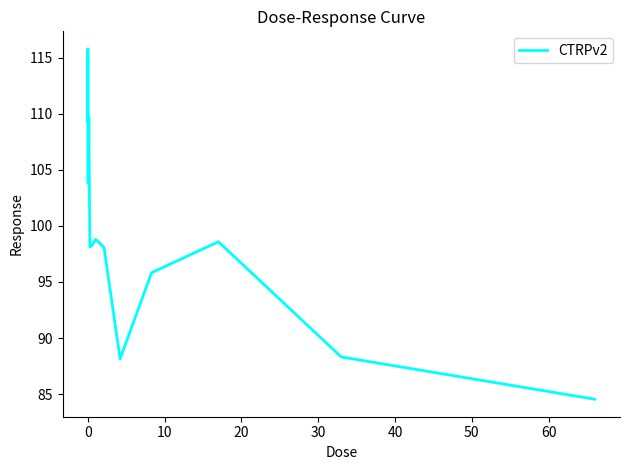

True or false: the data has more than 0 interior local peaks.

True